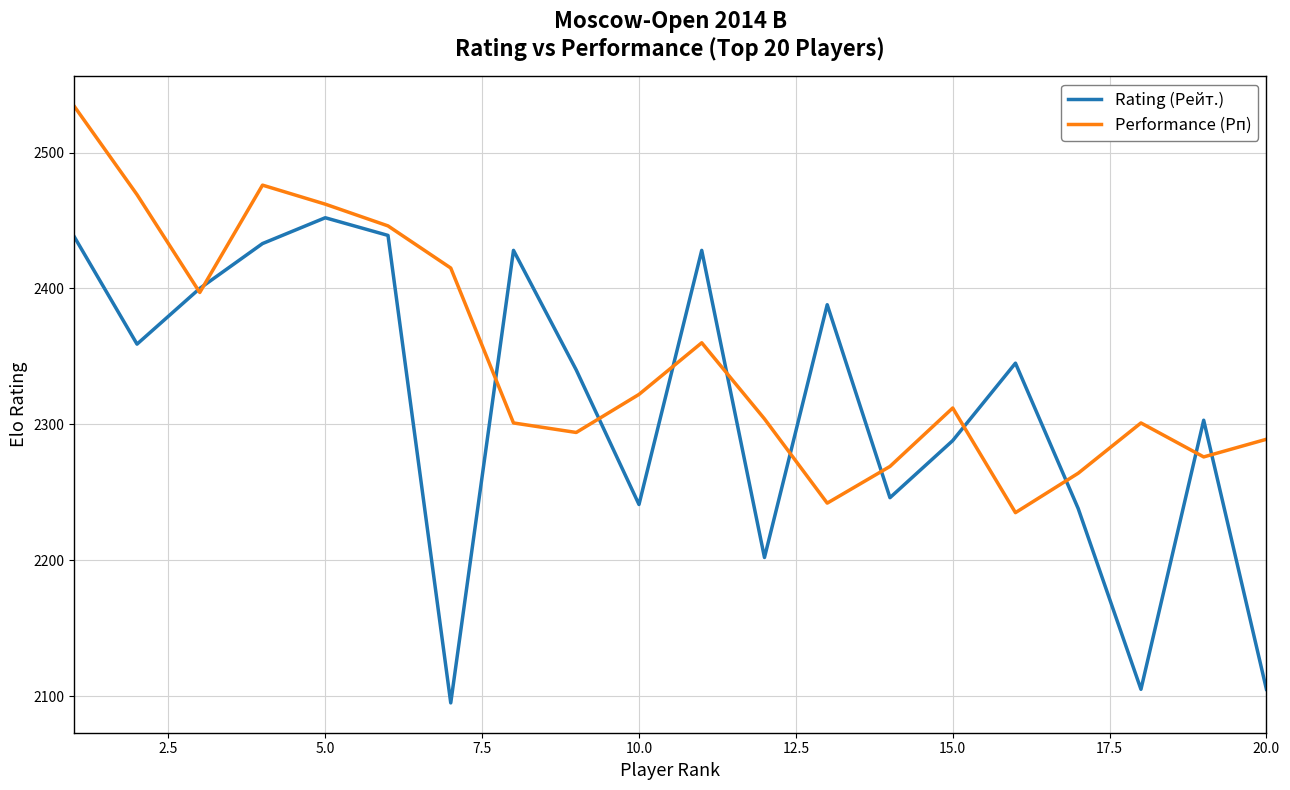

Which series has the largest total across all categories?

Performance (Рп)